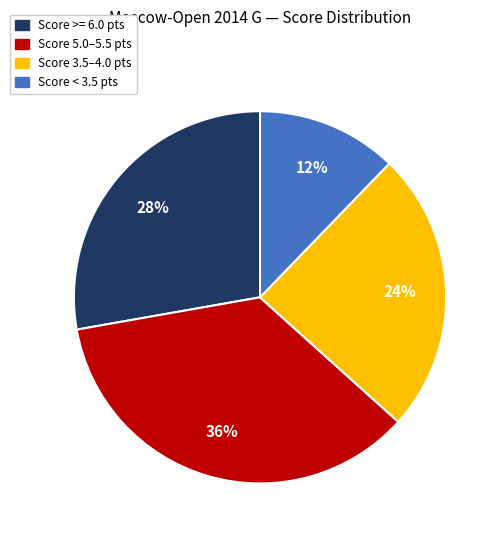

Rank the categories by value from highest to lowest.

Score 5.0–5.5 pts, Score >= 6.0 pts, Score 3.5–4.0 pts, Score < 3.5 pts